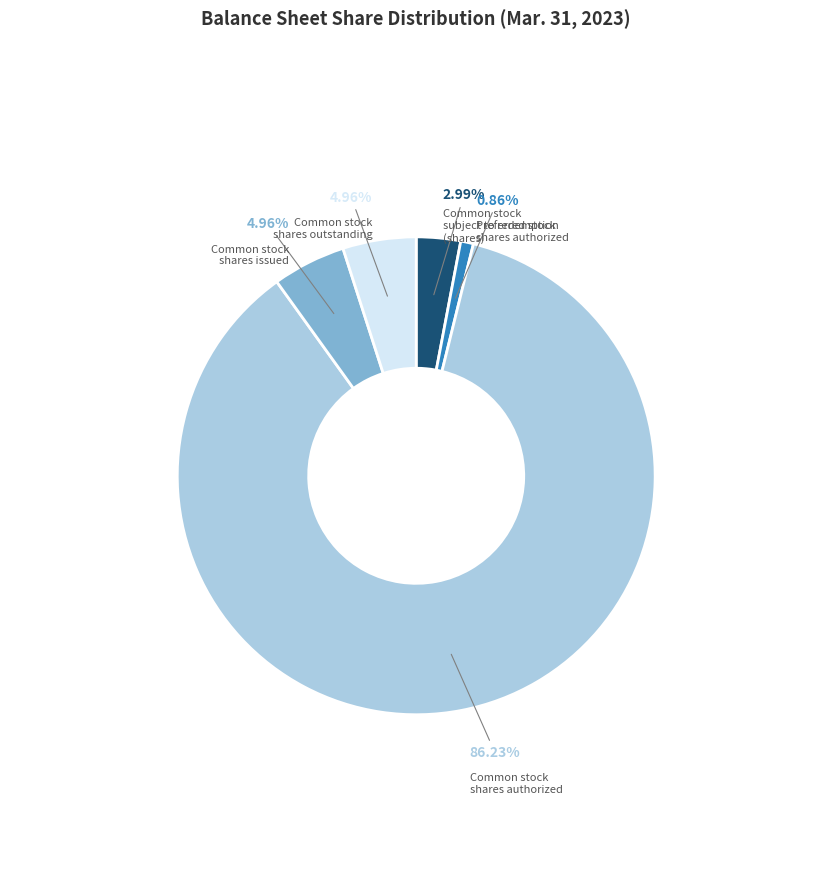

What percentage is NOT represented by Preferred stock shares authorized?

99.1%